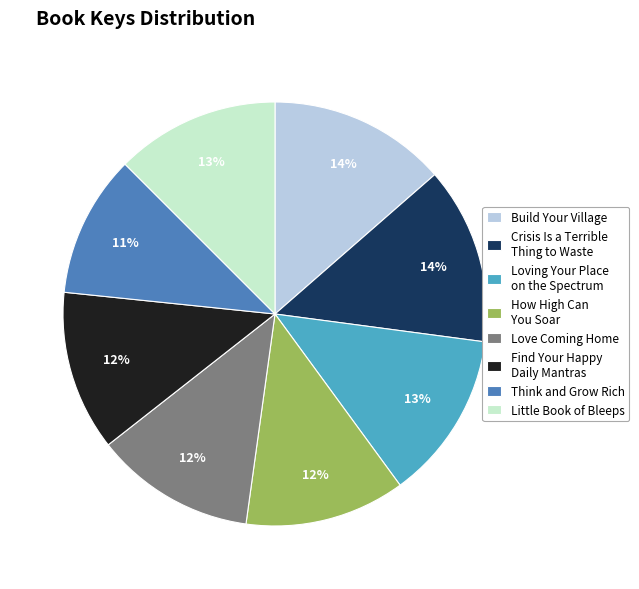

Which has a higher value, Crisis Is a Terrible Thing to Waste or Loving Your Place on the Spectrum?

Crisis Is a Terrible Thing to Waste